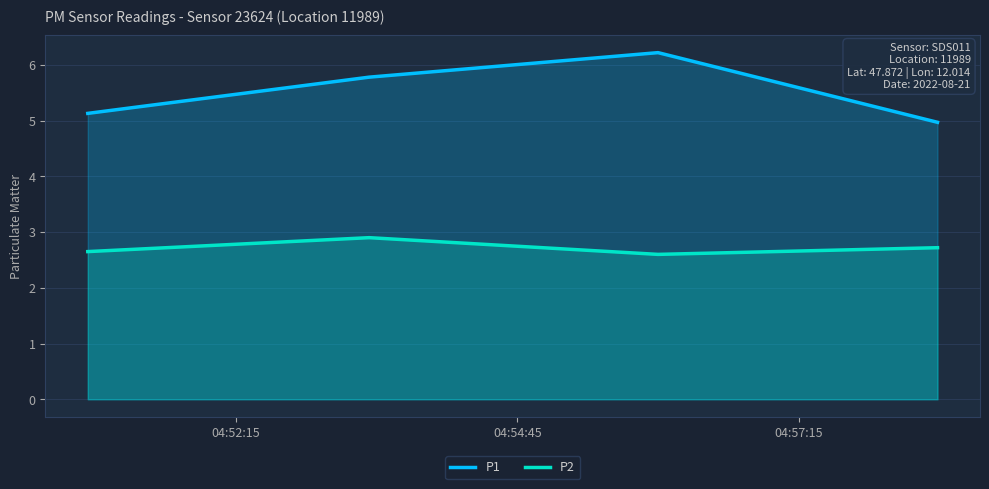

What is the difference between the maximum and second lowest values in the P1 series?

1.1